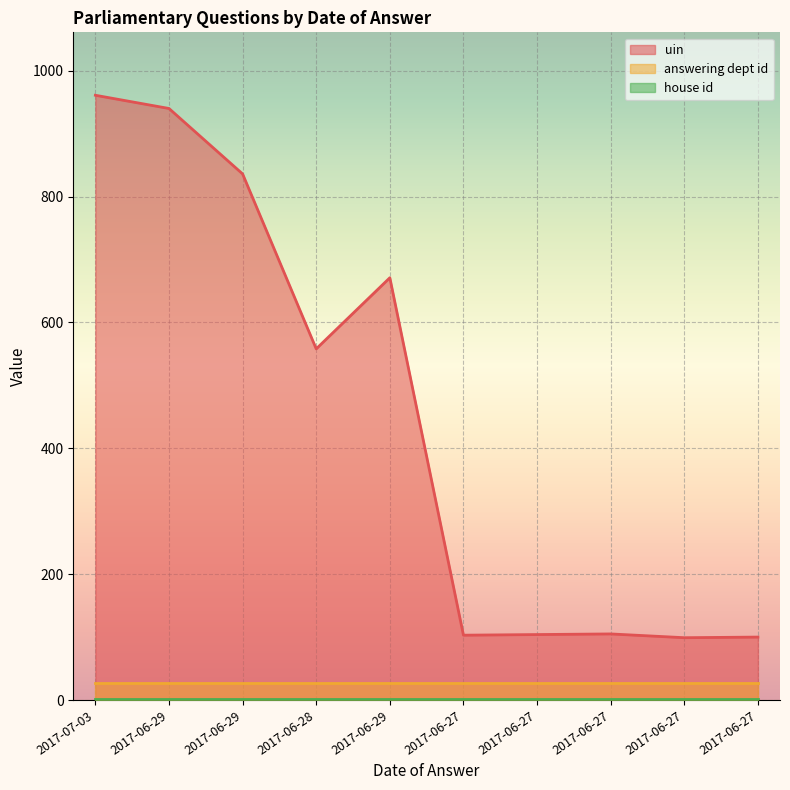

At how many categories does at least one series exceed 192?

5